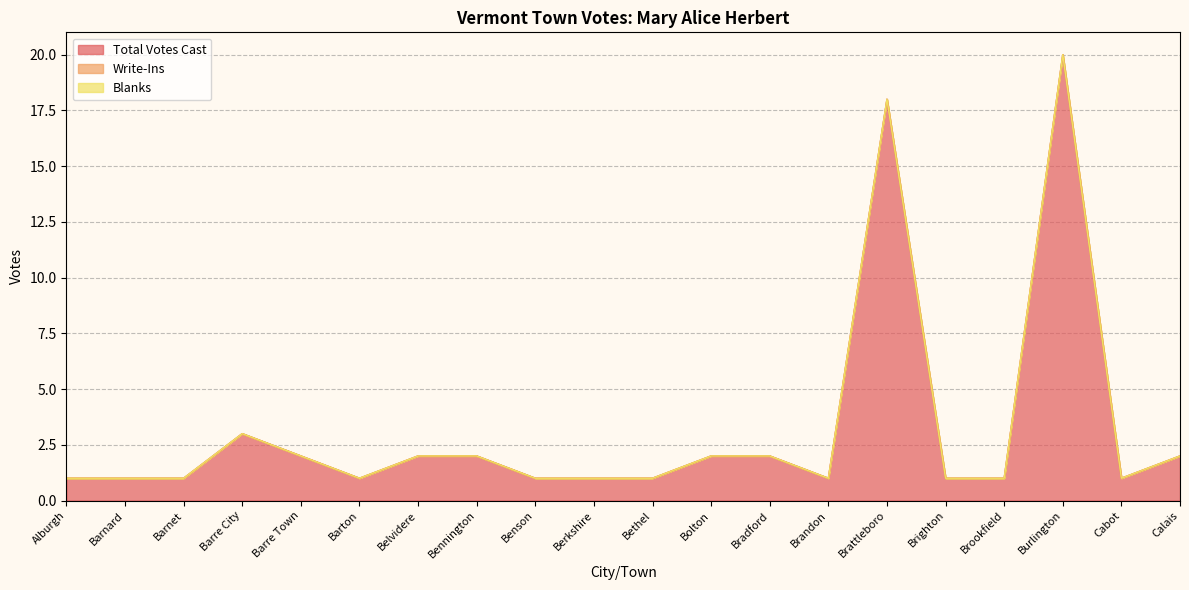

Between Calais and Brattleboro, which is larger?

Brattleboro